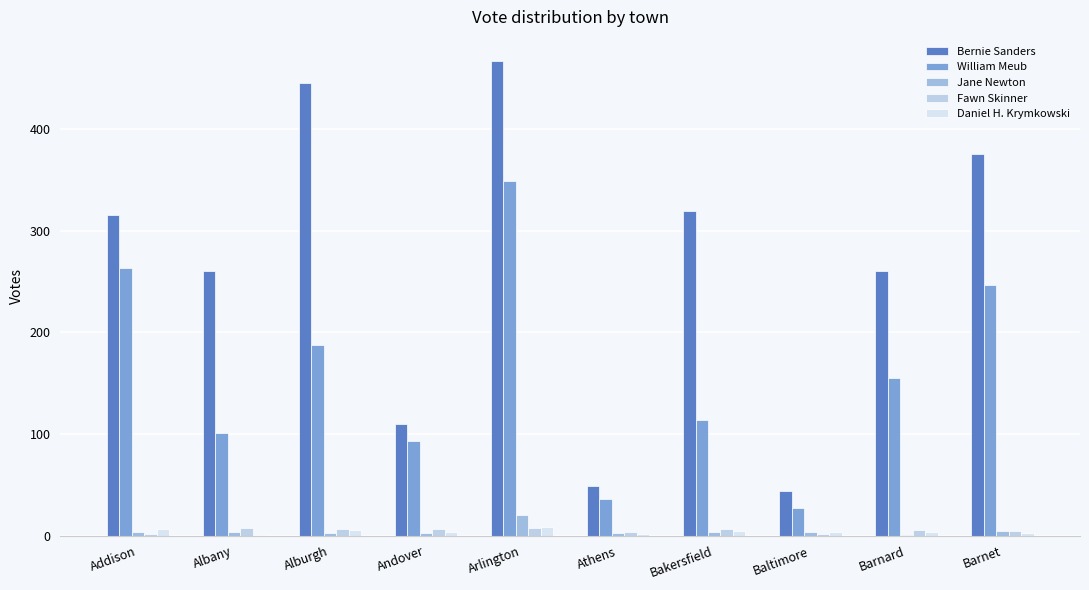

Are the bars horizontal?

No